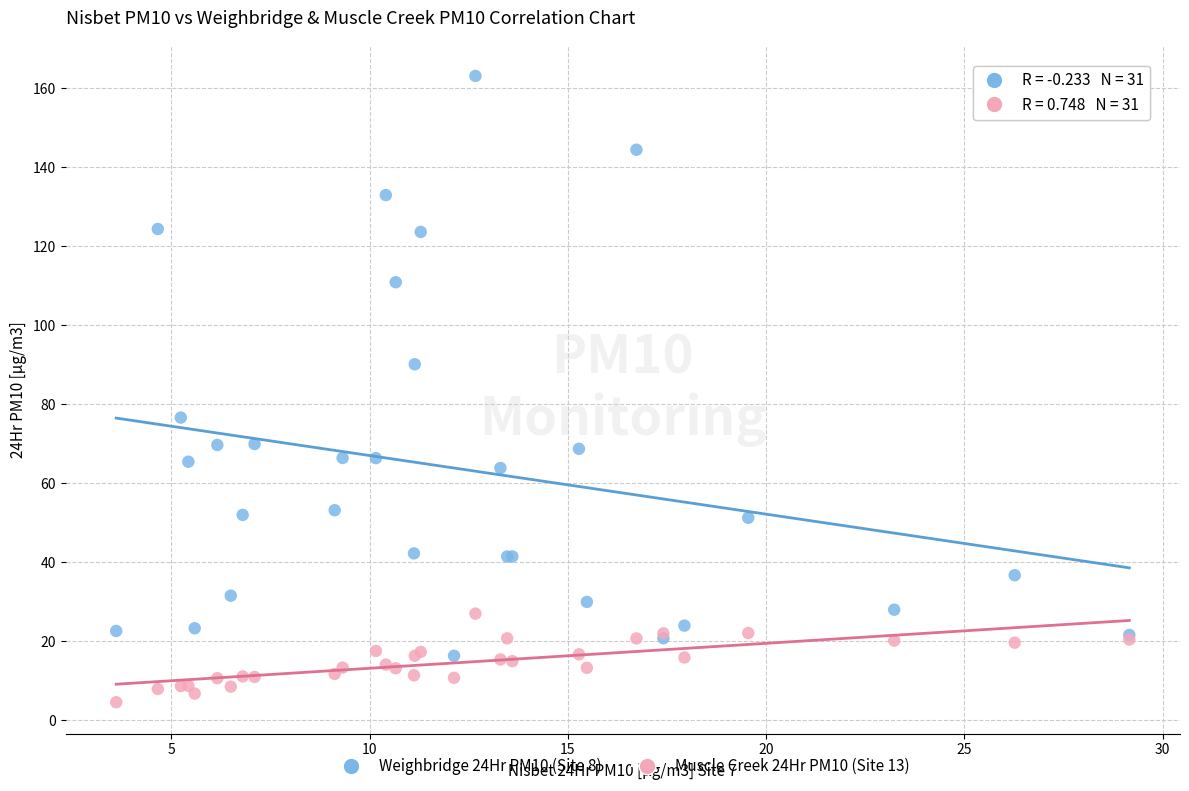

What are all the series names shown in the legend?

Weighbridge 24Hr PM10 (Site 8), Muscle Creek 24Hr PM10 (Site 13)